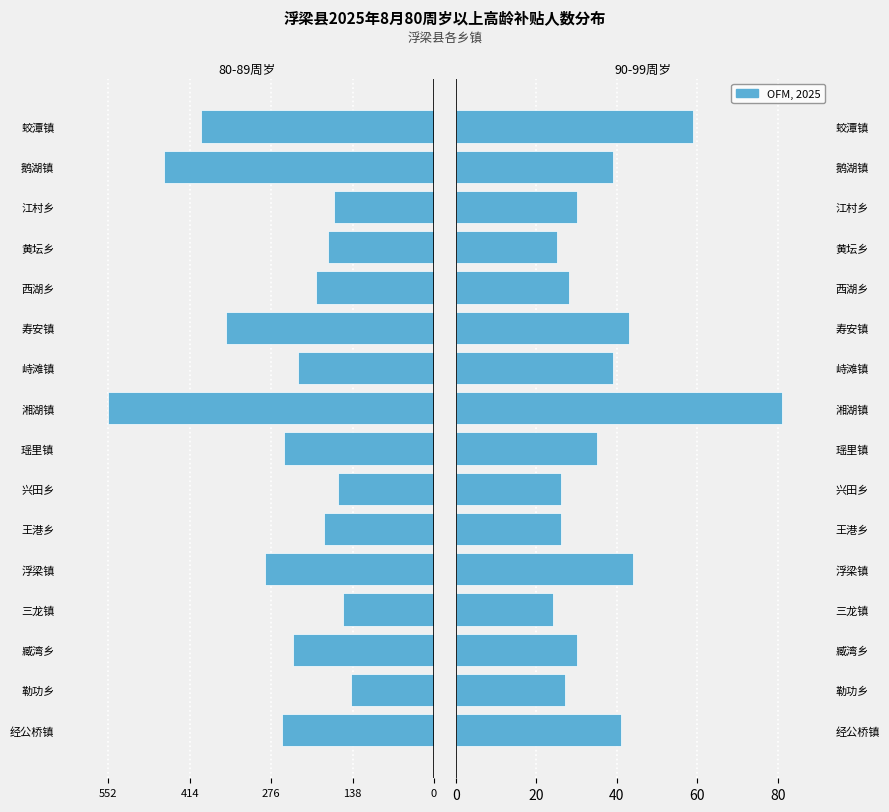

What is the value of the 80-89周岁 bar at the 3rd from the left?

-239